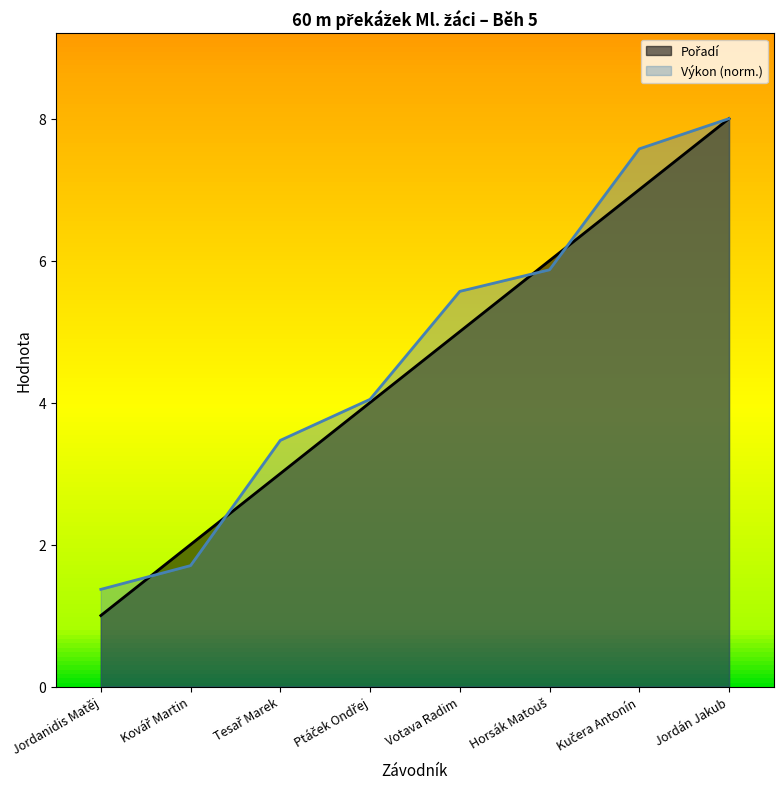

How many data points does each series have?

8